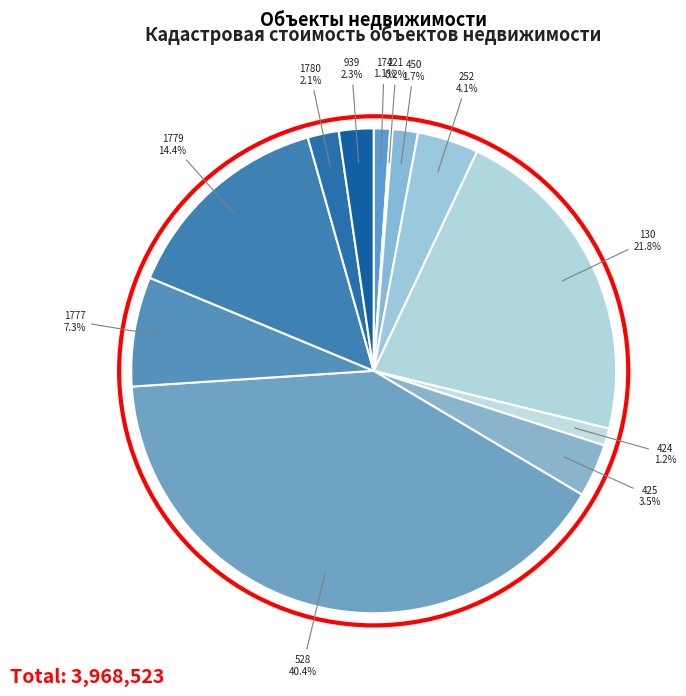

Which slice is the smallest?

37:01:020311:221